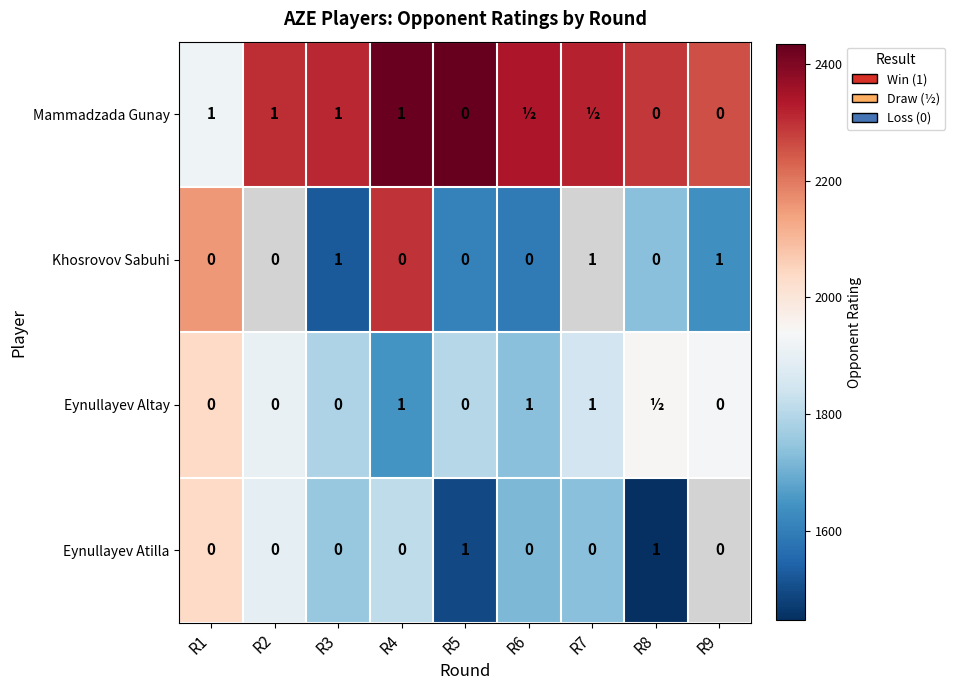

At which category does the chart reach its minimum across all series?

R8